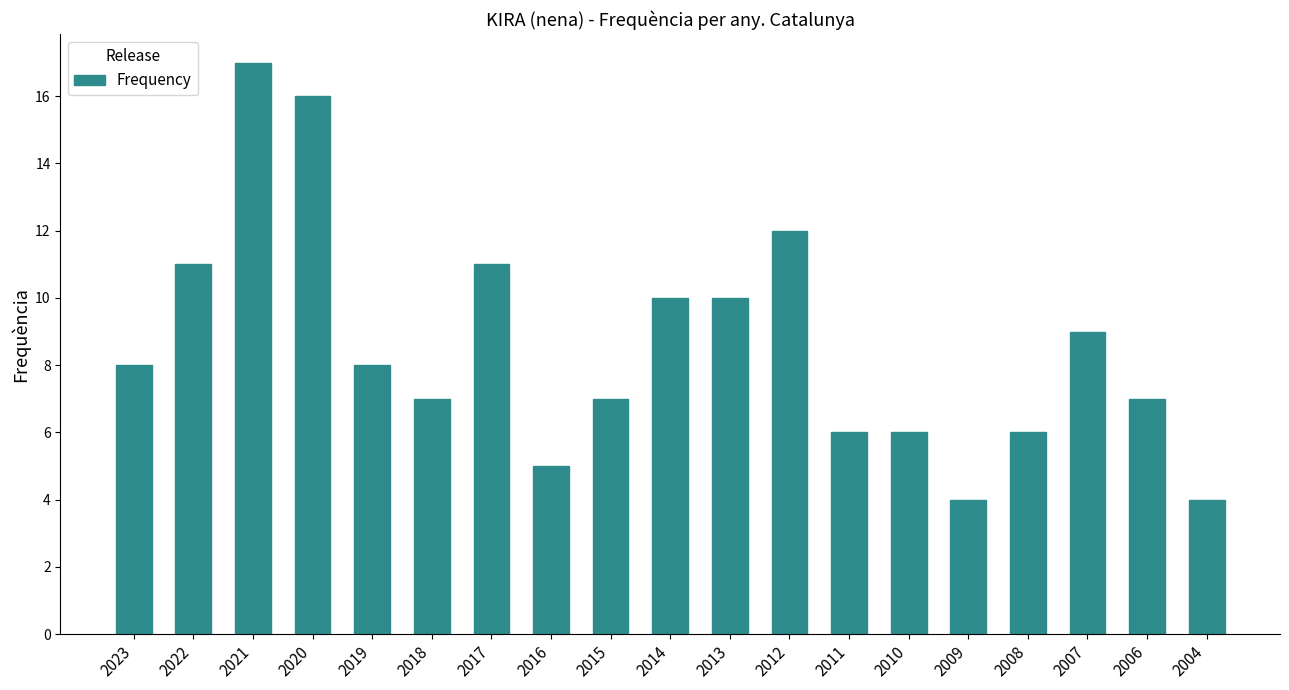

True or false: the data shows 14 at 2014.

False